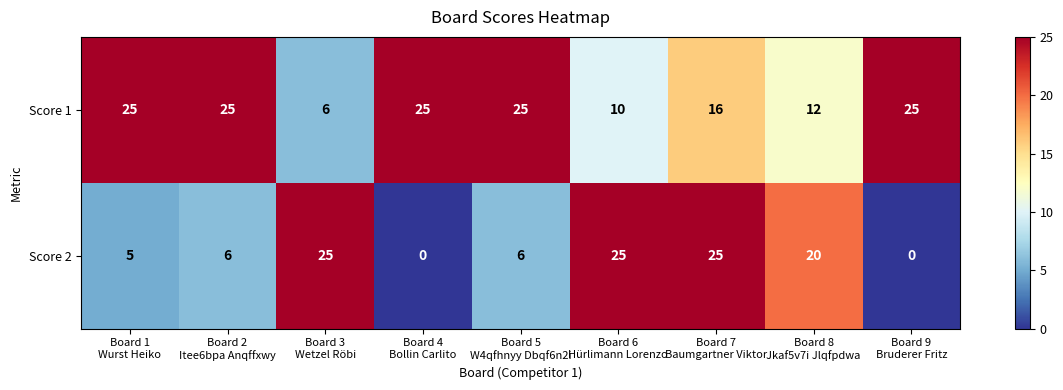

Rank the series at Board 1
Wurst Heiko from highest to lowest value.

Score 1, Score 2